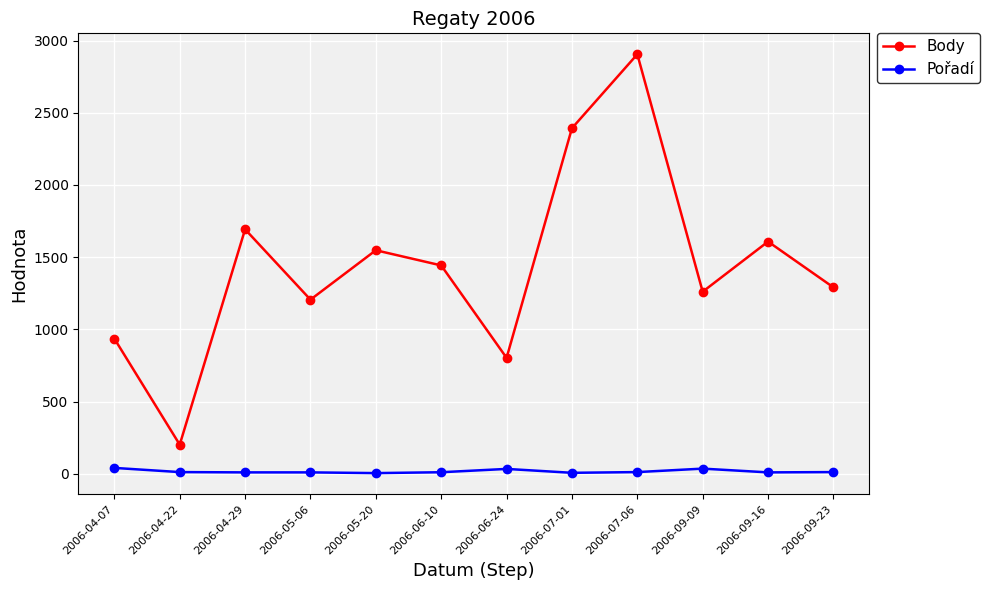

At which category does Body reach its first local peak?

2006-04-29